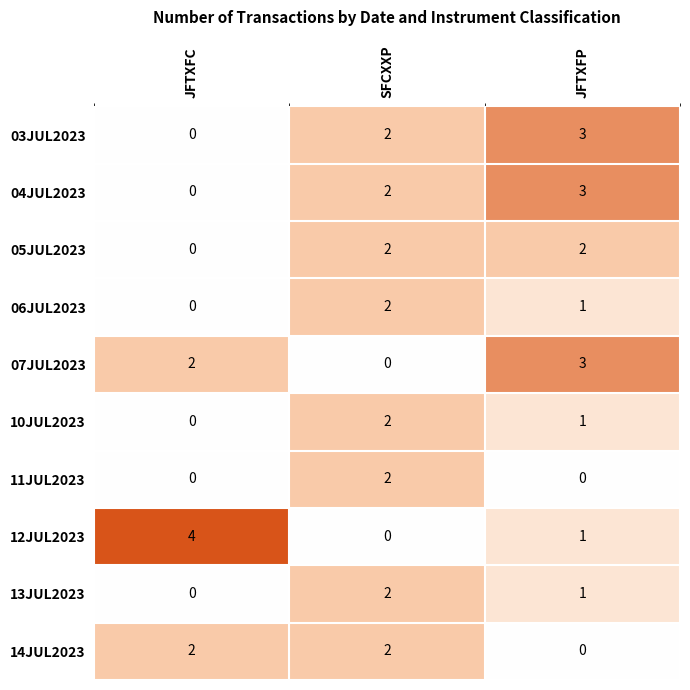

What is the maximum value shown in the chart?

4